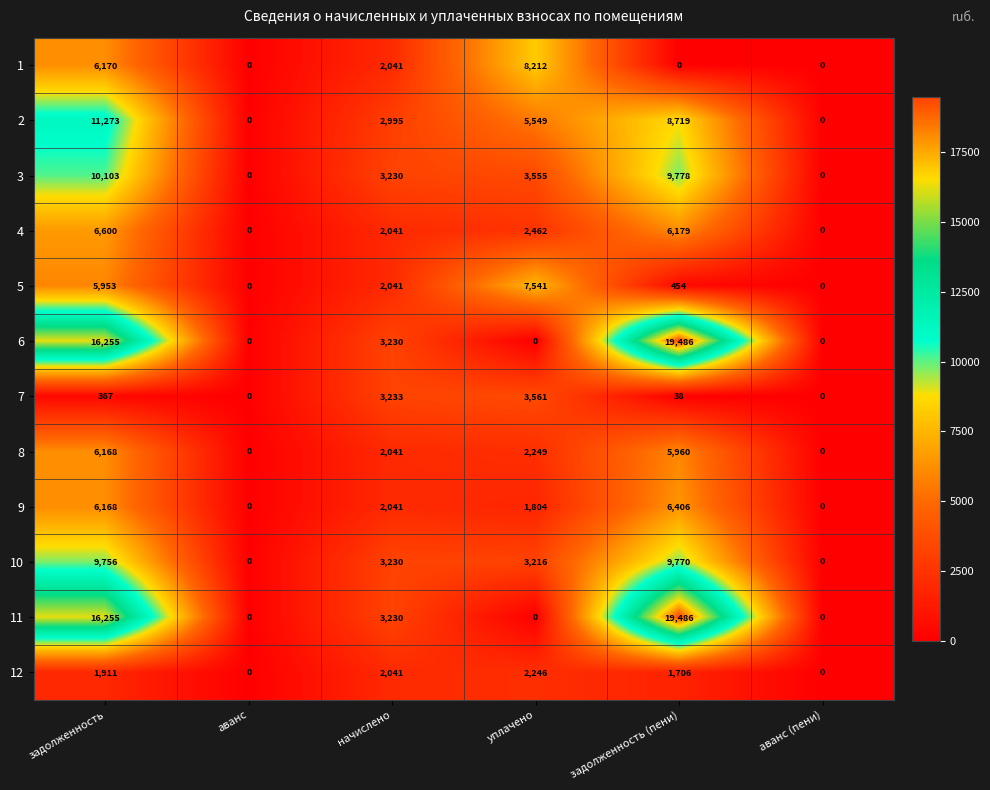

Where does the 9 series first go above 2041?

задолженность